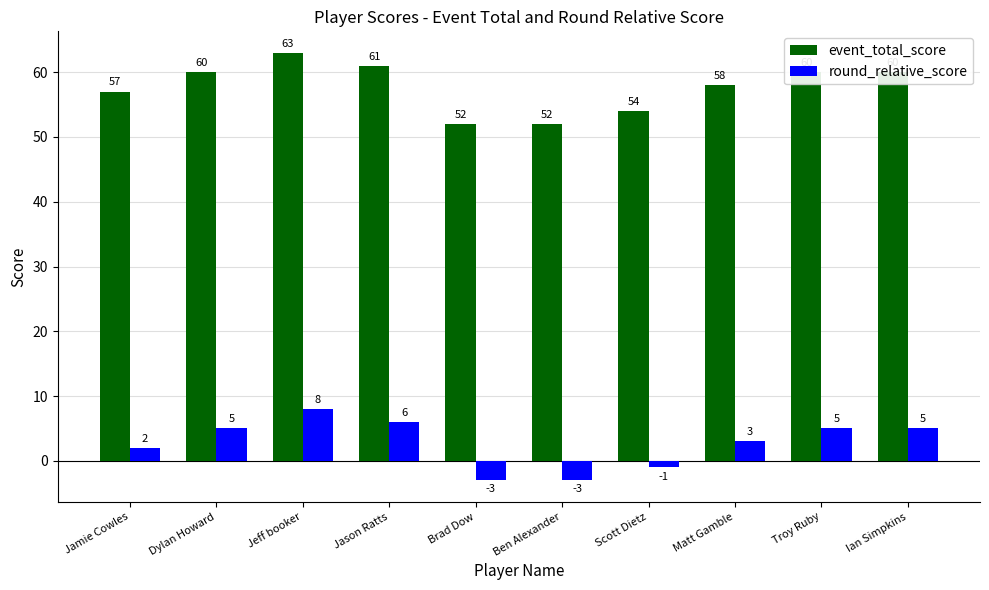

Reading left to right, list all the values displayed in this chart.

event_total_score: 57	60	63	61	52	52	54	58	60	60
round_relative_score: 2	5	8	6	-3	-3	-1	3	5	5